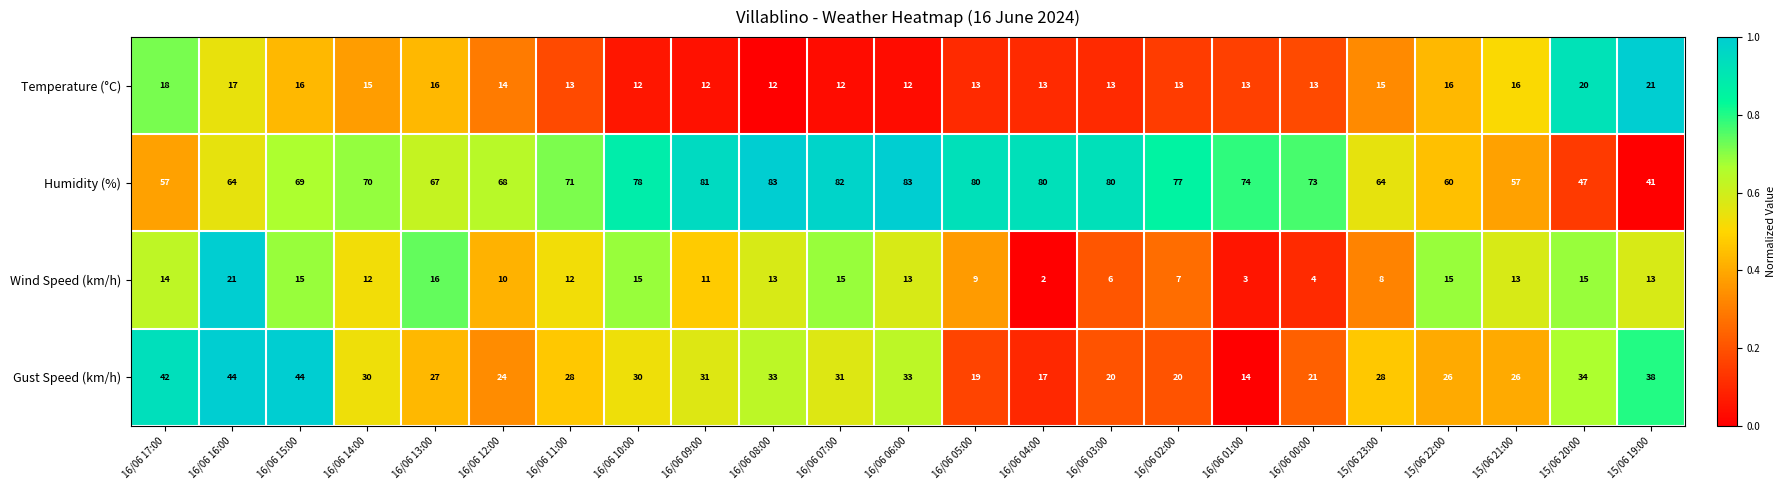

What is the spread (max minus min) of values at 16/06 12:00?

58